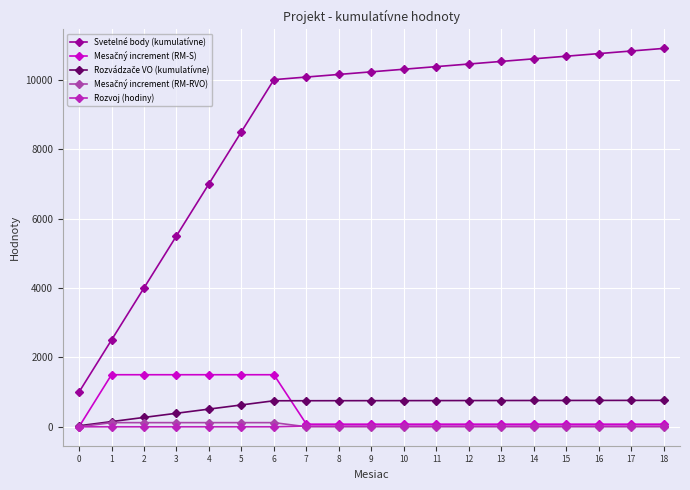

At which category is the sum across all series the highest?

6